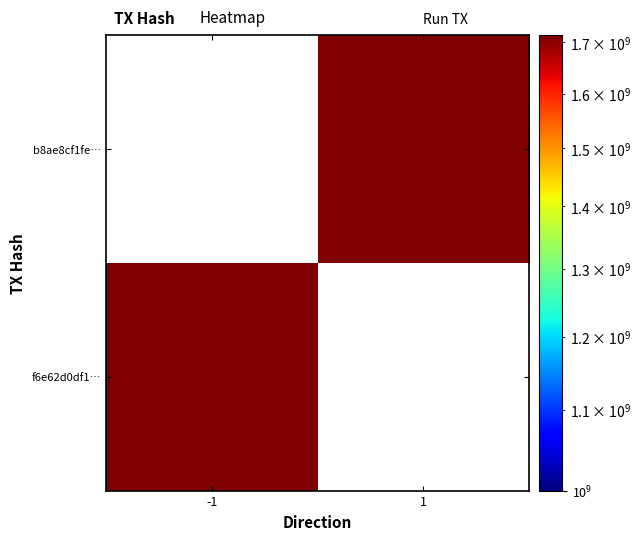

What is the difference between the highest and lowest values at 1?

1714141017